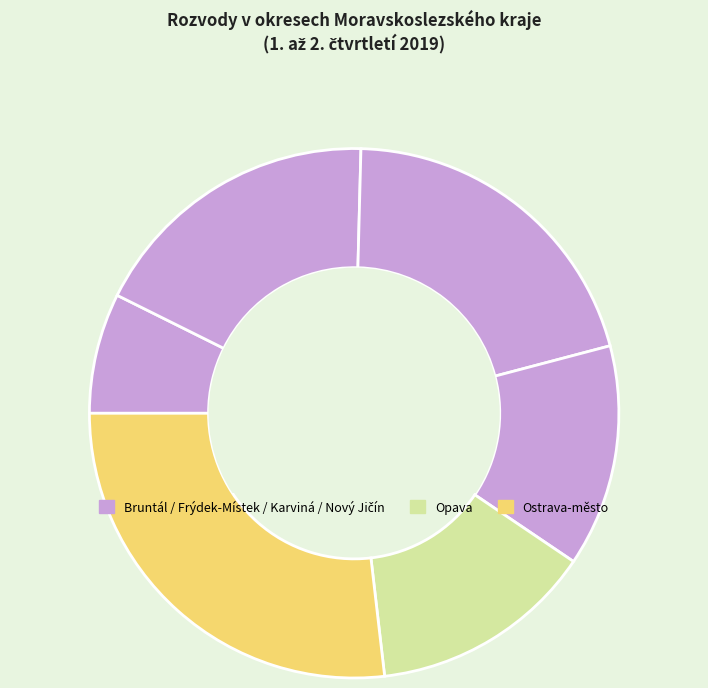

Count the number of slices in the pie.

6